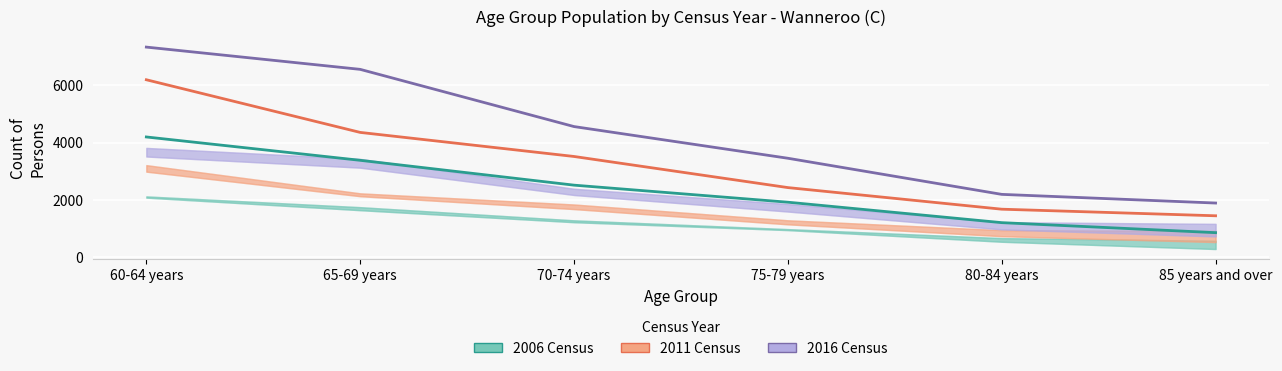

The 2006 Census (Persons) series shows 380 at 80-84 years. True or false?

False